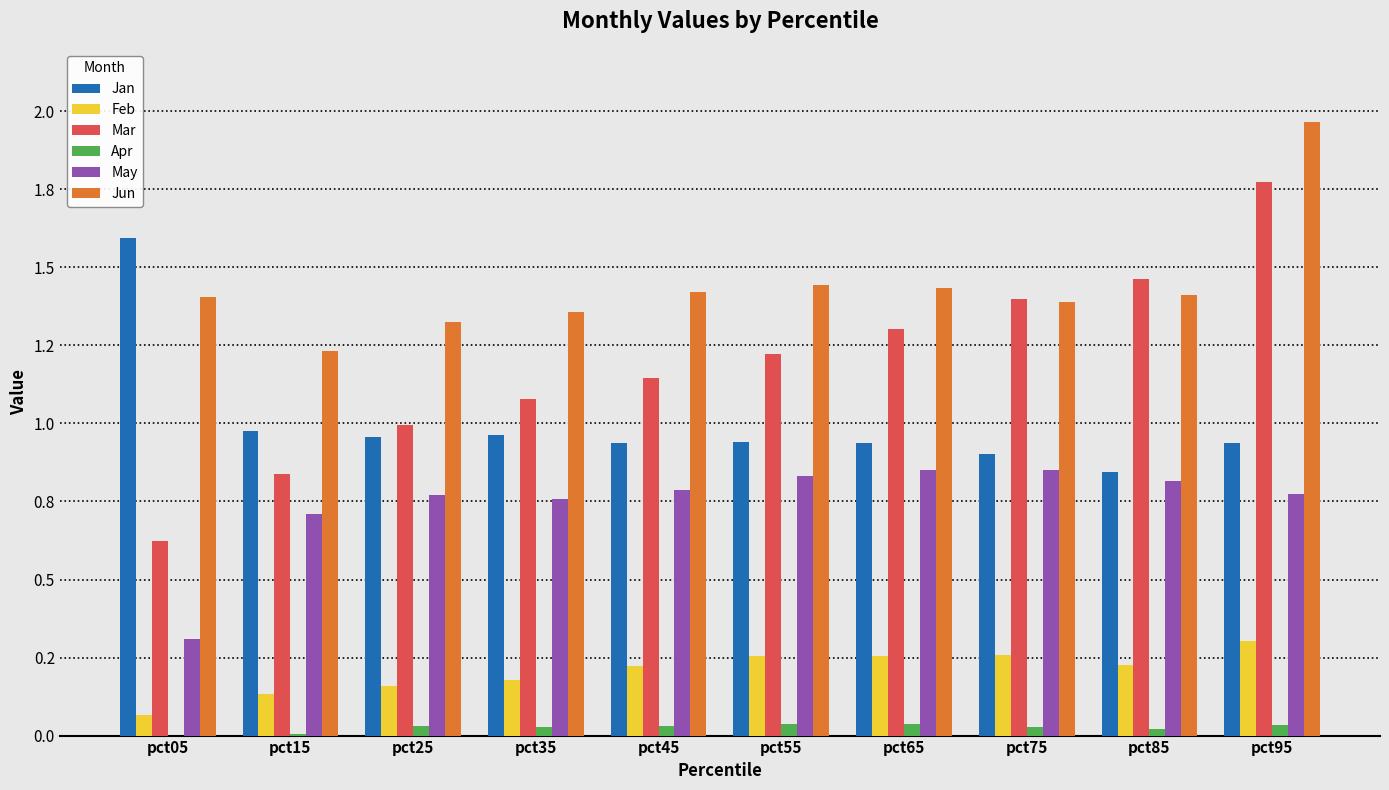

Reading right to left, list all the values displayed in this chart.

Jan: pct95=0.9	pct85=0.8	pct75=0.9	pct65=0.9	pct55=0.9	pct45=0.9	pct35=1.0	pct25=1.0	pct15=1.0	pct05=1.6
Feb: pct95=0.3	pct85=0.2	pct75=0.3	pct65=0.3	pct55=0.3	pct45=0.2	pct35=0.2	pct25=0.2	pct15=0.1	pct05=0.1
Mar: pct95=1.8	pct85=1.5	pct75=1.4	pct65=1.3	pct55=1.2	pct45=1.1	pct35=1.1	pct25=1.0	pct15=0.8	pct05=0.6
Apr: pct95=0.0	pct85=0.0	pct75=0.0	pct65=0.0	pct55=0.0	pct45=0.0	pct35=0.0	pct25=0.0	pct15=0.0	pct05=-0.1
May: pct95=0.8	pct85=0.8	pct75=0.8	pct65=0.9	pct55=0.8	pct45=0.8	pct35=0.8	pct25=0.8	pct15=0.7	pct05=0.3
Jun: pct95=2.0	pct85=1.4	pct75=1.4	pct65=1.4	pct55=1.4	pct45=1.4	pct35=1.4	pct25=1.3	pct15=1.2	pct05=1.4